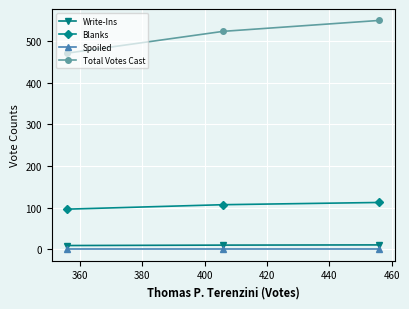

What is the value of the Total Votes Cast point at the 2nd from the left?

523.0